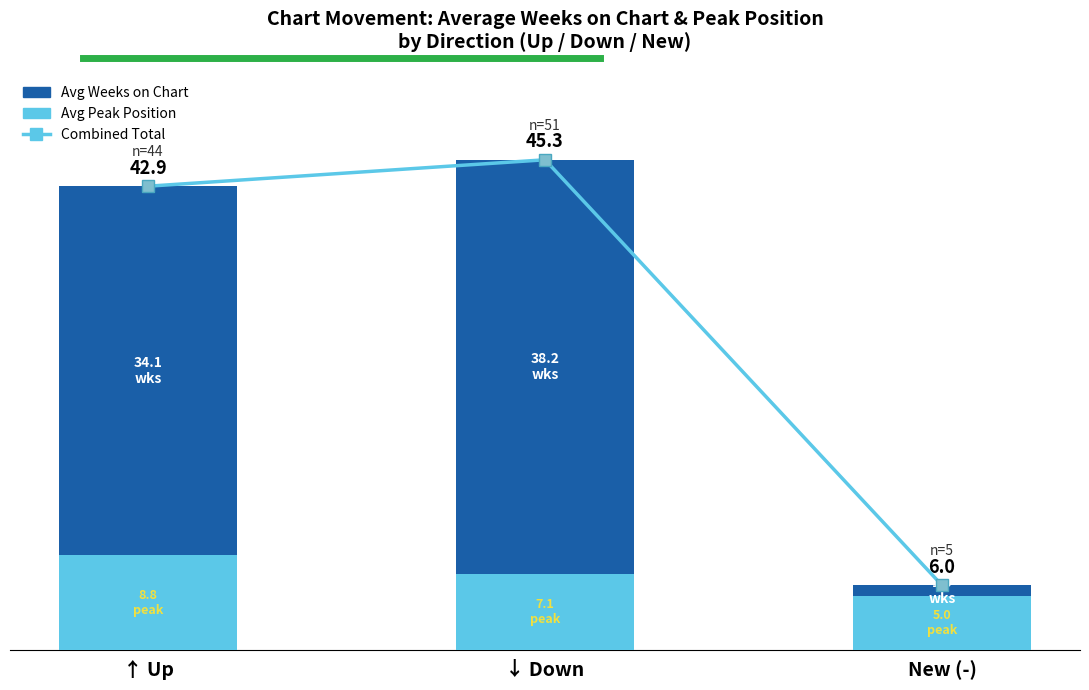

Is it true that Avg Peak Position equals 1.6 at ↓ Down?

False